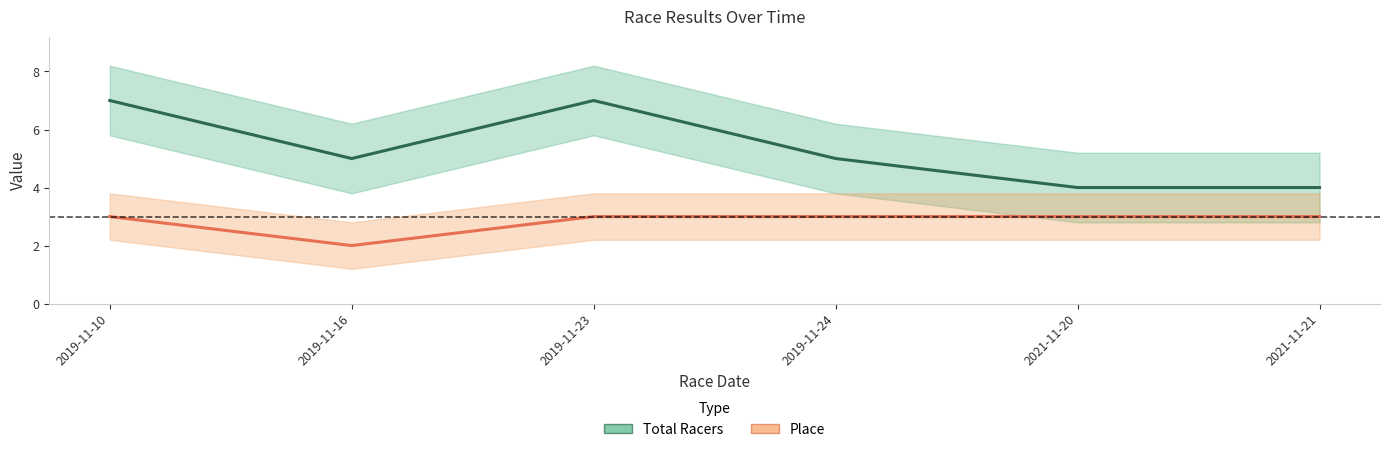

At which category does the chart reach its peak across all series?

2019-11-10